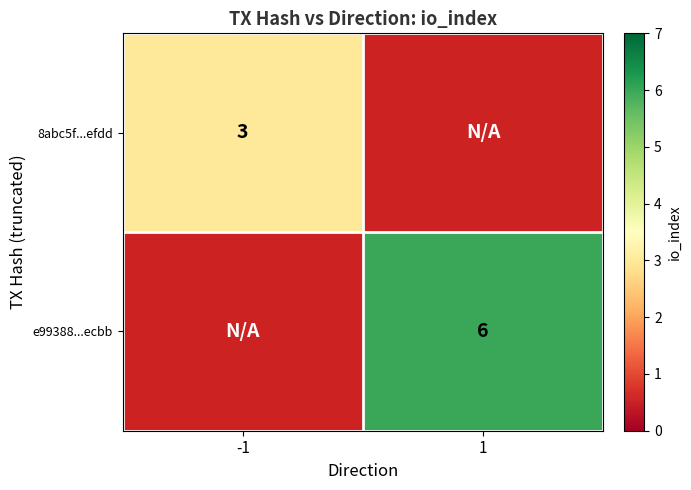

Is it true that e99388...ecbb equals 6 at 1?

True